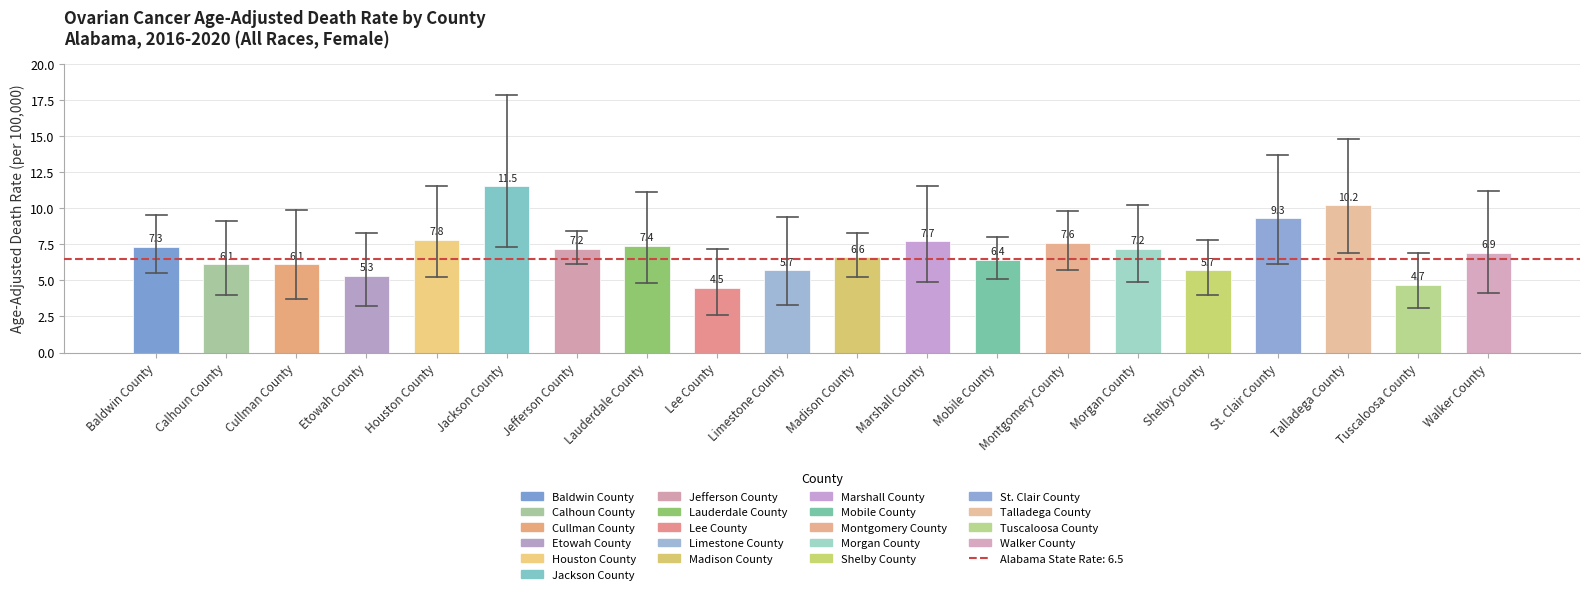

What is the label of the 14th bar from the left?

Montgomery County